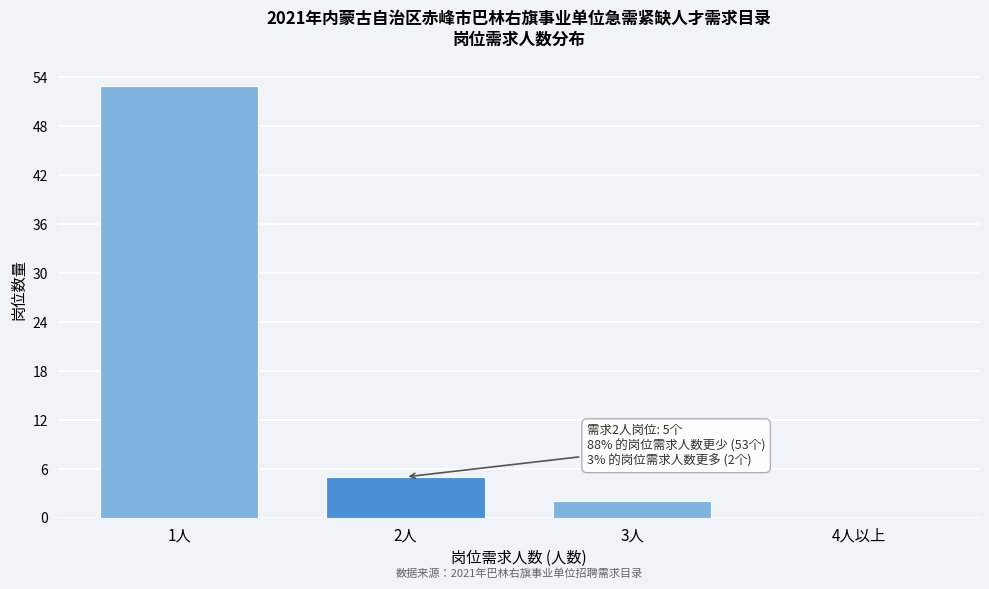

Reading left to right, list all the values displayed in this chart.

1人=53	2人=5	3人=2	4人以上=0